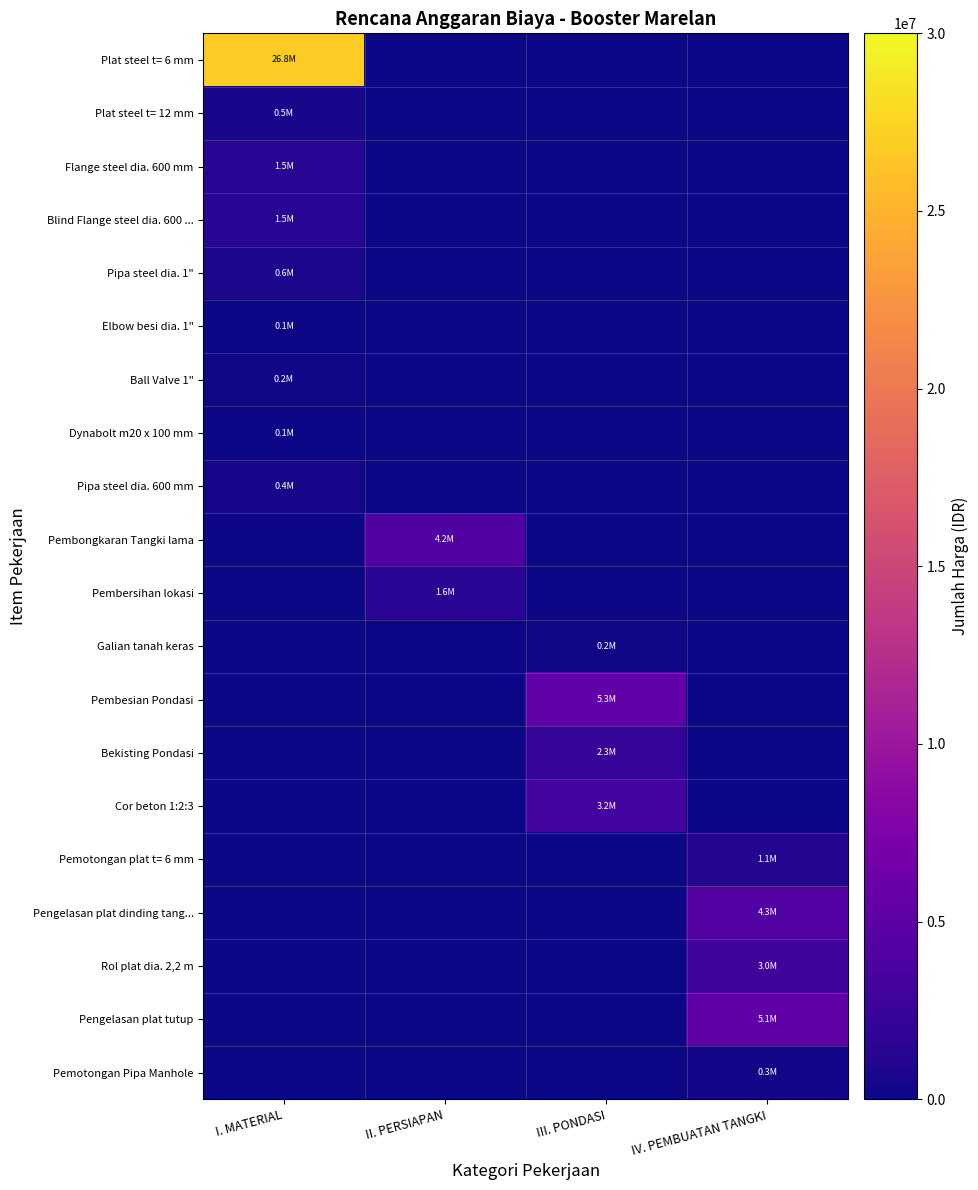

Which category has the lowest value across all series?

II. PERSIAPAN